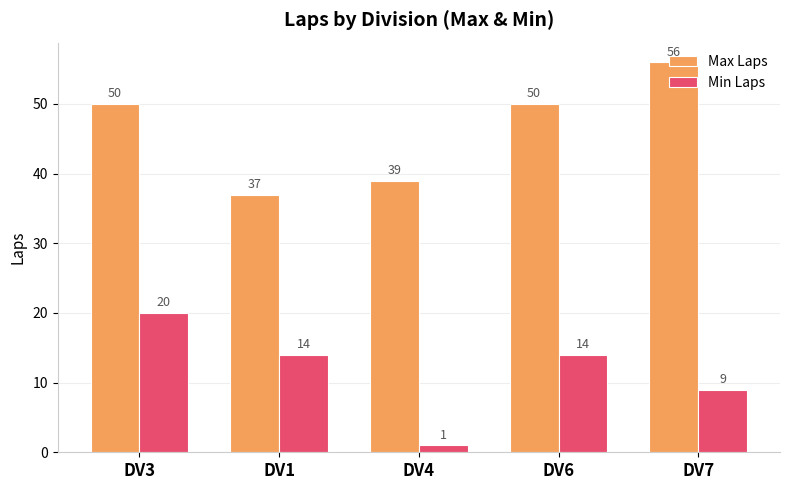

What is the label of the 5th bar from the left?

DV7